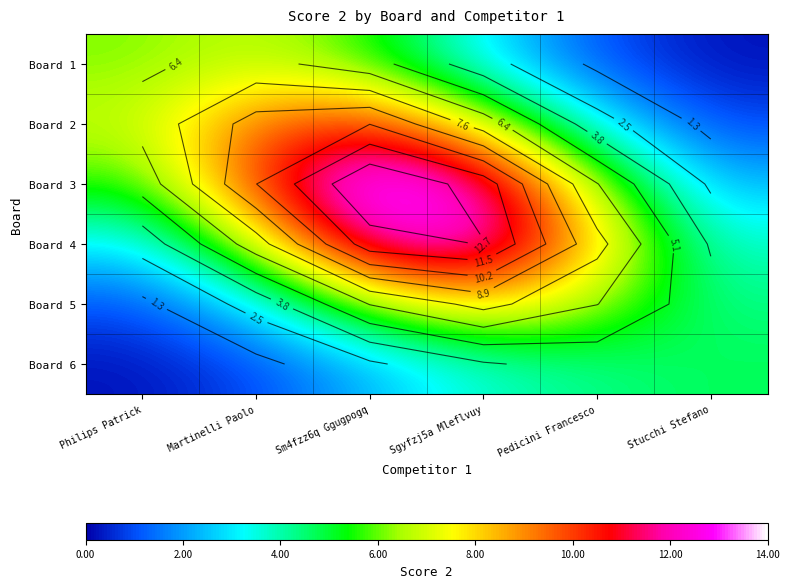

What is the minimum value for Board 2?

0.9